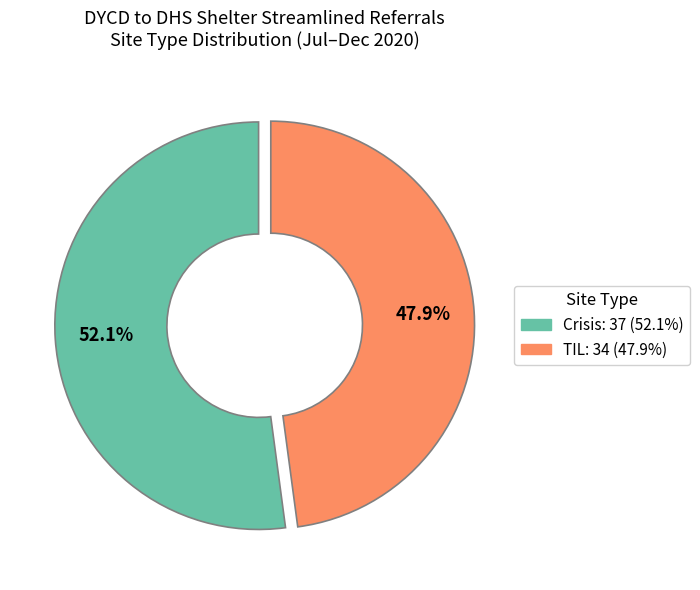

To the nearest percent, what is the combined percentage of Crisis and TIL?

100%